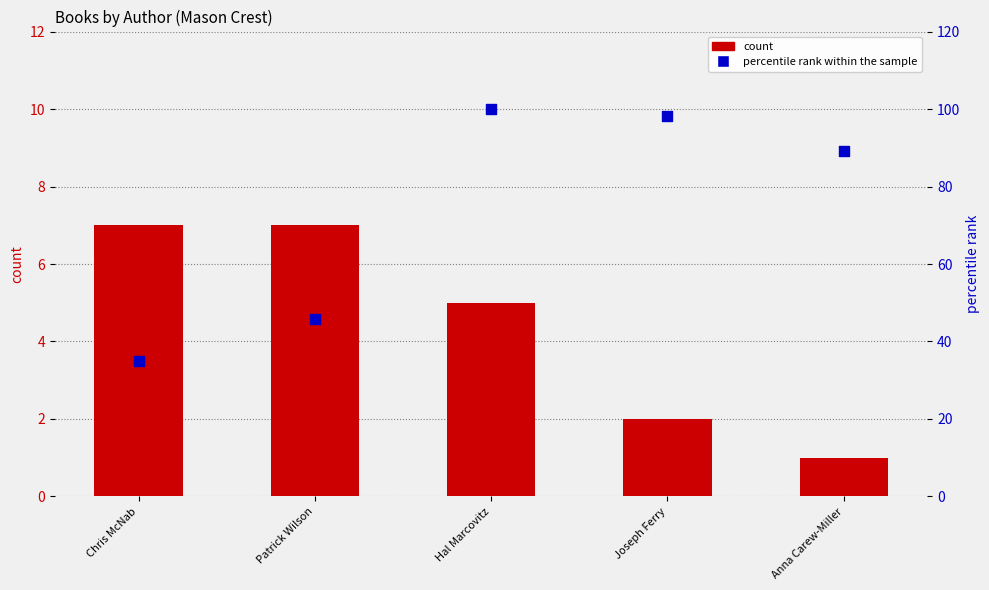

Is the value of percentile rank within the sample at Joseph Ferry greater than the value of count at Hal Marcovitz?

Yes